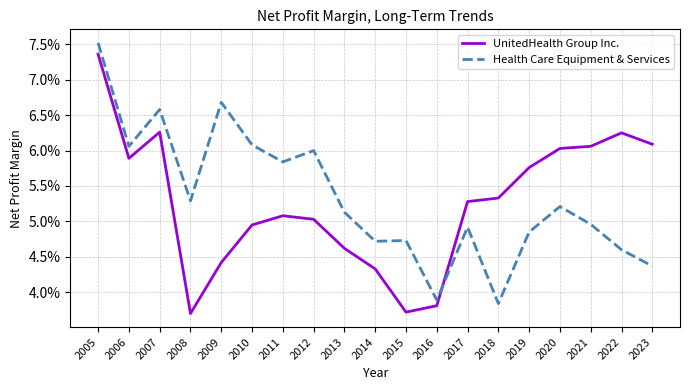

How many UnitedHealth Group Inc. values are between 0 and 1?

19